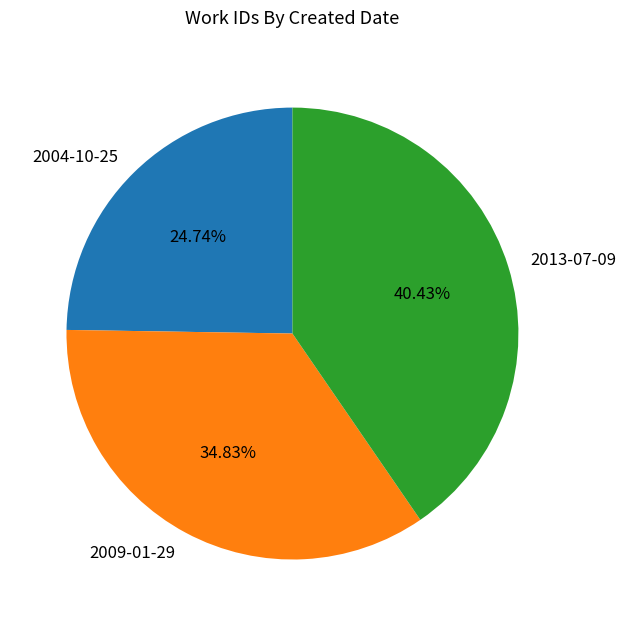

To the nearest percent, what is the combined percentage of 2013-07-09 and 2009-01-29?

75%